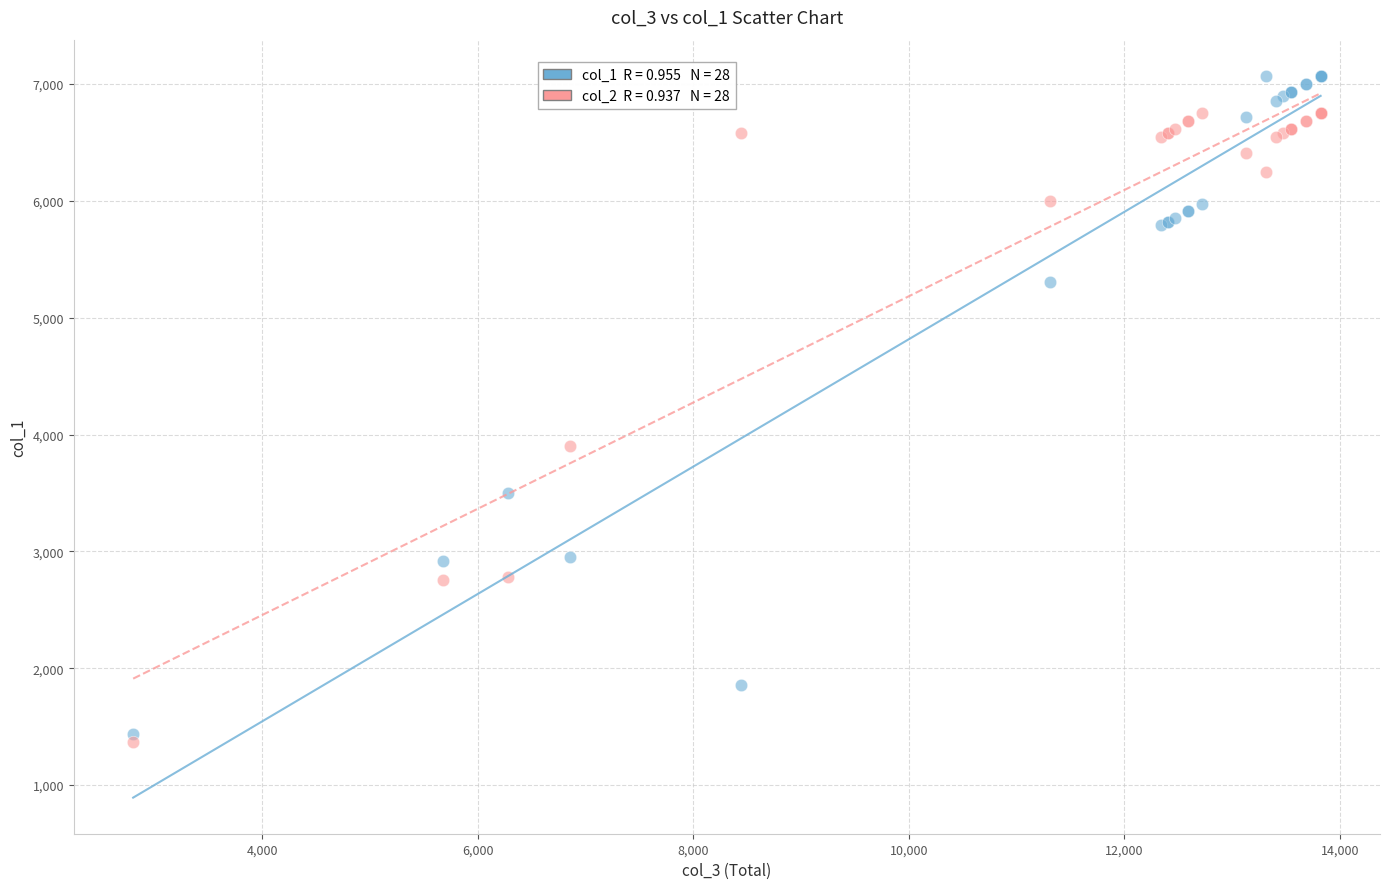

Across all series, what Y value is closest to 4220?

3897.9